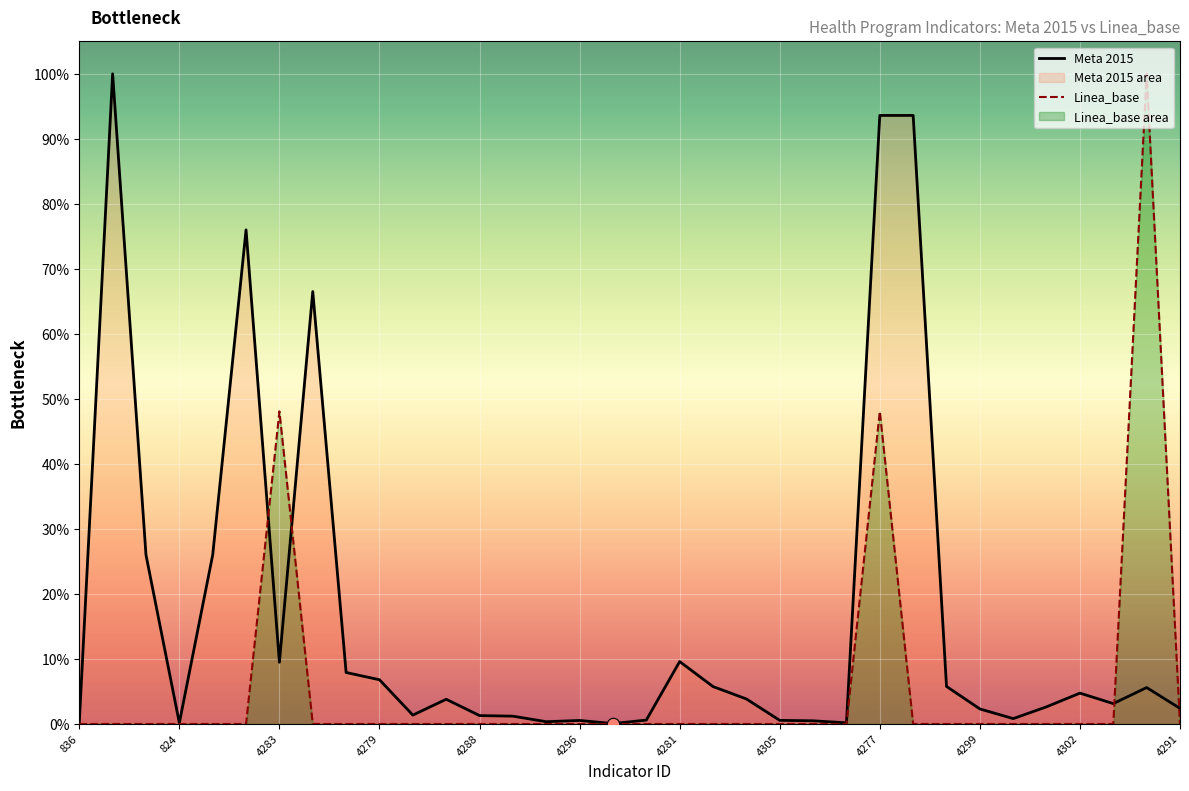

At which category is the sum across all series the highest?

4277